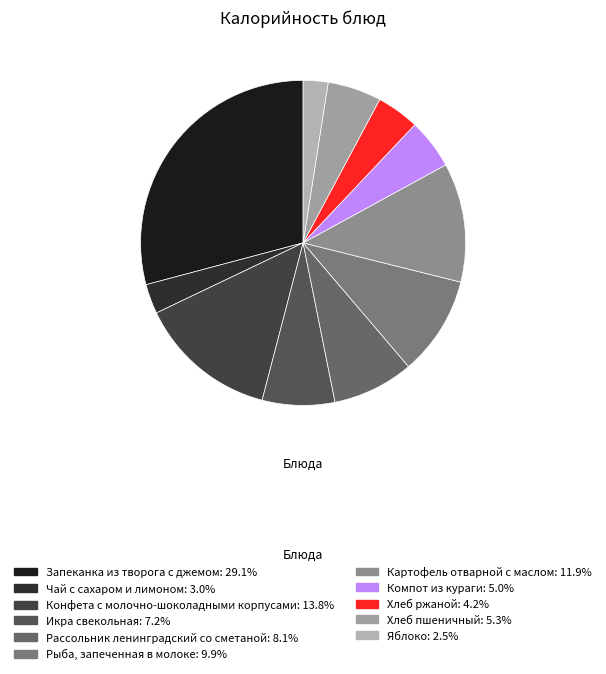

Rank the categories by value from highest to lowest.

Запеканка из творога с джемом, Конфета с молочно-шоколадными корпусами, Картофель отварной с маслом, Рыба, запеченная в молоке, Рассольник ленинградский со сметаной, Икра свекольная, Хлеб пшеничный, Компот из кураги, Хлеб ржаной, Чай с сахаром и лимоном, Яблоко